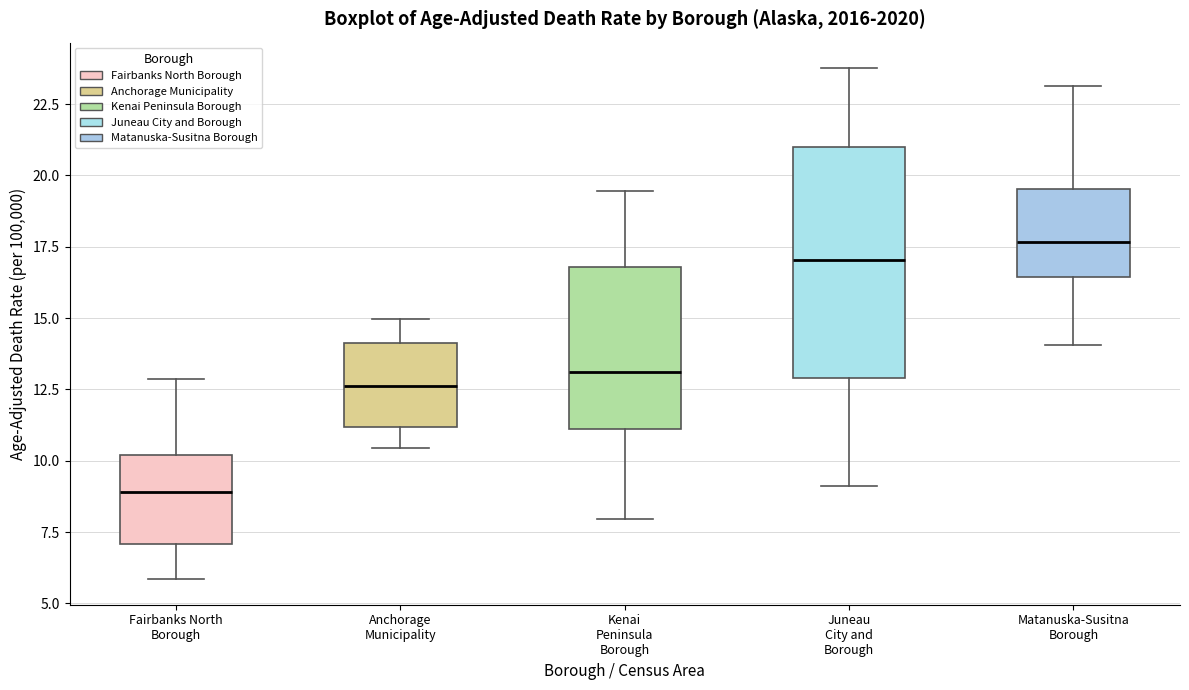

Reading left to right, transcribe this box plot: for each box, give where its median line is, the range the box spans, and where its two whiskers end, as read against the y-axis. The values are not printed on the chart, so give them approximately, as read against the axis.

Fairbanks North Borough: median 9.0, box 7.0 to 10.0, whiskers 6.0 to 13.0
Anchorage Municipality: median 12.5, box 11.0 to 14.0, whiskers 10.5 to 15.0
Kenai Peninsula Borough: median 13.0, box 11.0 to 17.0, whiskers 8.0 to 19.5
Juneau City and Borough: median 17.0, box 13.0 to 21.0, whiskers 9.0 to 24.0
Matanuska-Susitna Borough: median 17.5, box 16.5 to 19.5, whiskers 14.0 to 23.0